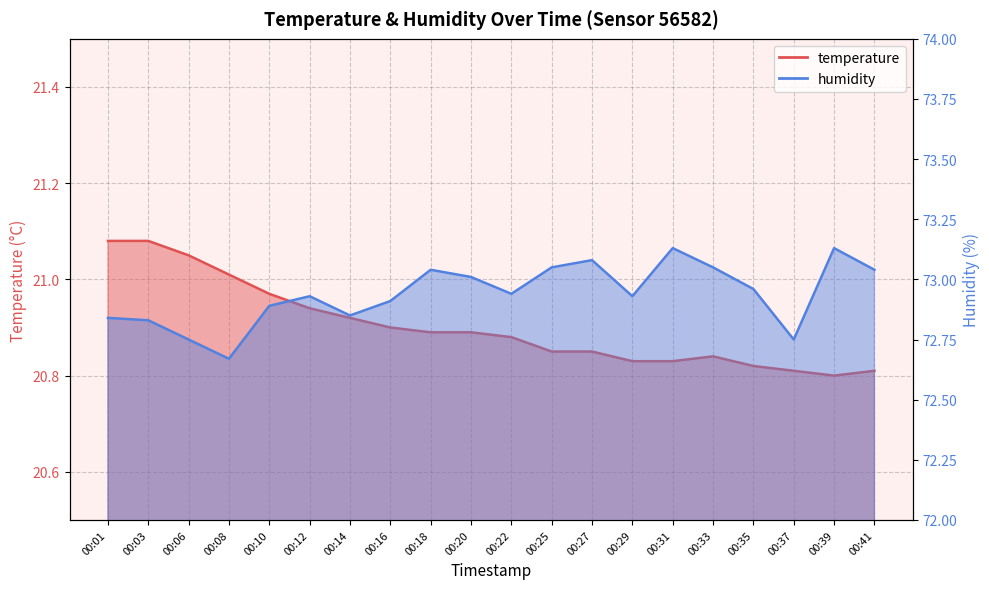

Reading left to right, transcribe all the data shown in this chart.

temperature: 00:01=21.1	00:03=21.1	00:06=21.1	00:08=21.0	00:10=21.0	00:12=20.9	00:14=20.9	00:16=20.9	00:18=20.9	00:20=20.9	00:22=20.9	00:25=20.9	00:27=20.9	00:29=20.8	00:31=20.8	00:33=20.8	00:35=20.8	00:37=20.8	00:39=20.8	00:41=20.8
humidity: 00:01=72.8	00:03=72.8	00:06=72.8	00:08=72.7	00:10=72.9	00:12=72.9	00:14=72.8	00:16=72.9	00:18=73.0	00:20=73.0	00:22=72.9	00:25=73.0	00:27=73.1	00:29=72.9	00:31=73.1	00:33=73.0	00:35=73.0	00:37=72.8	00:39=73.1	00:41=73.0